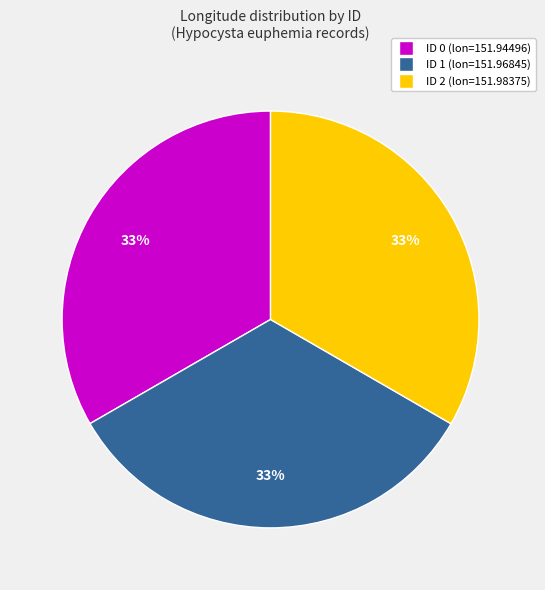

Is there any slice that represents more than half of the pie?

No